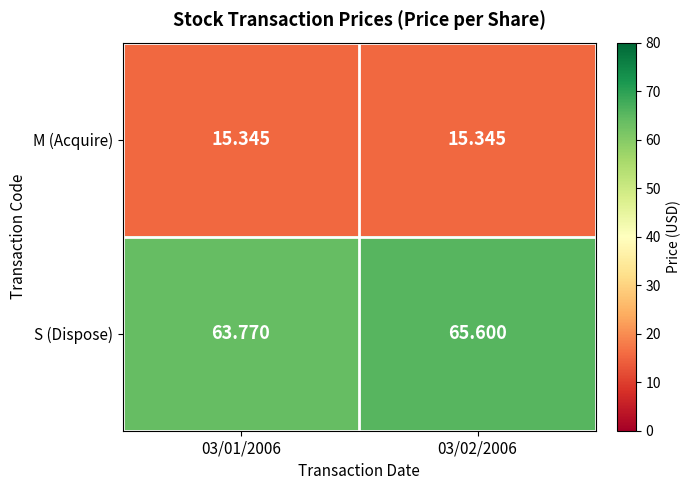

Rank the series by their maximum value, from lowest to highest.

M (Acquire), S (Dispose)